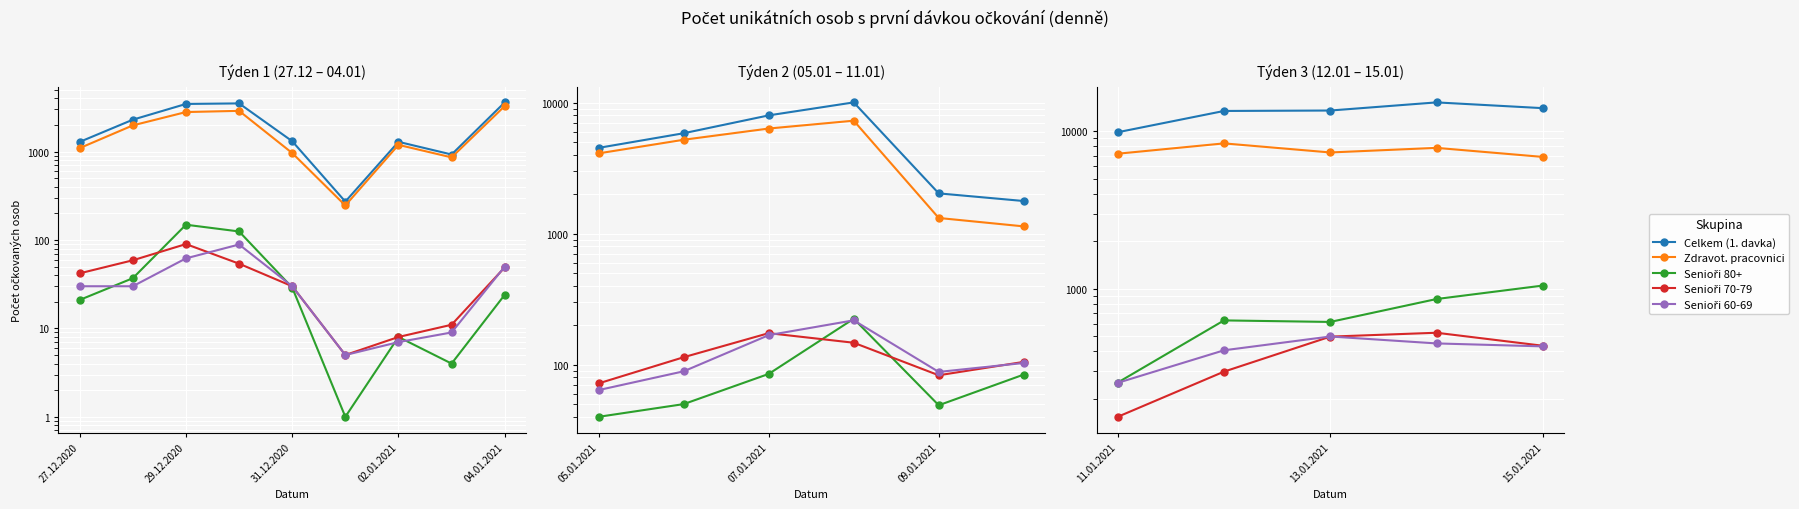

The value of Senioři 80+ at 29.12.2020 is 232. True or false?

False